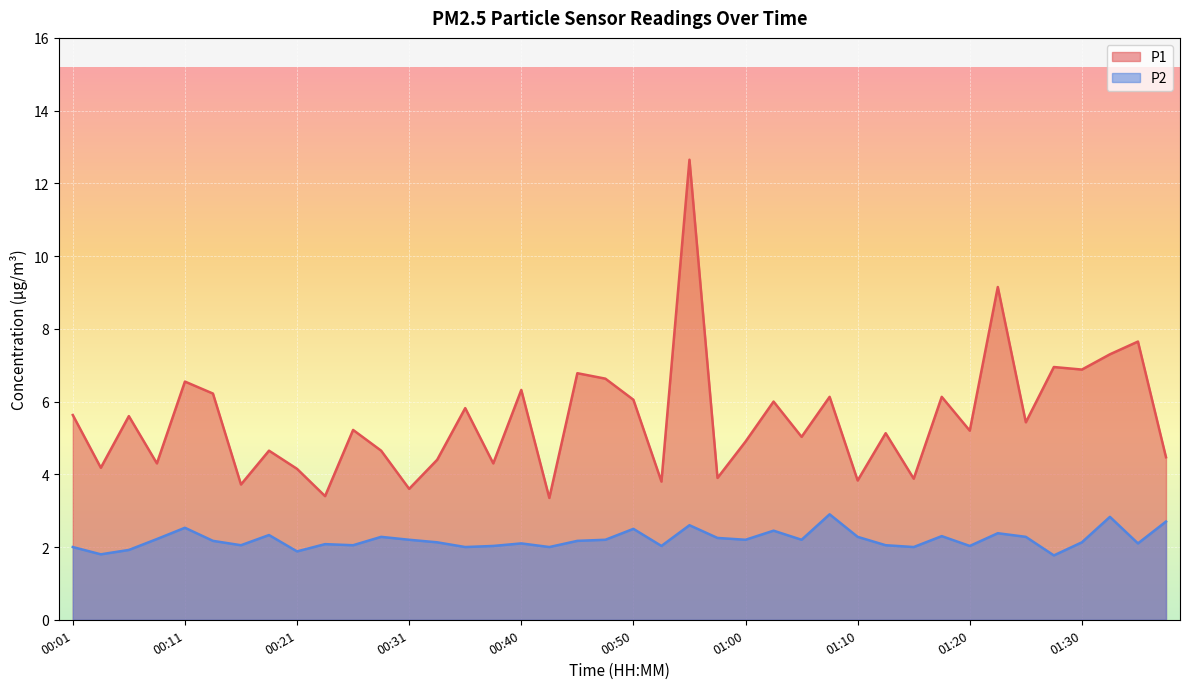

How many distinct data groups are displayed?

2